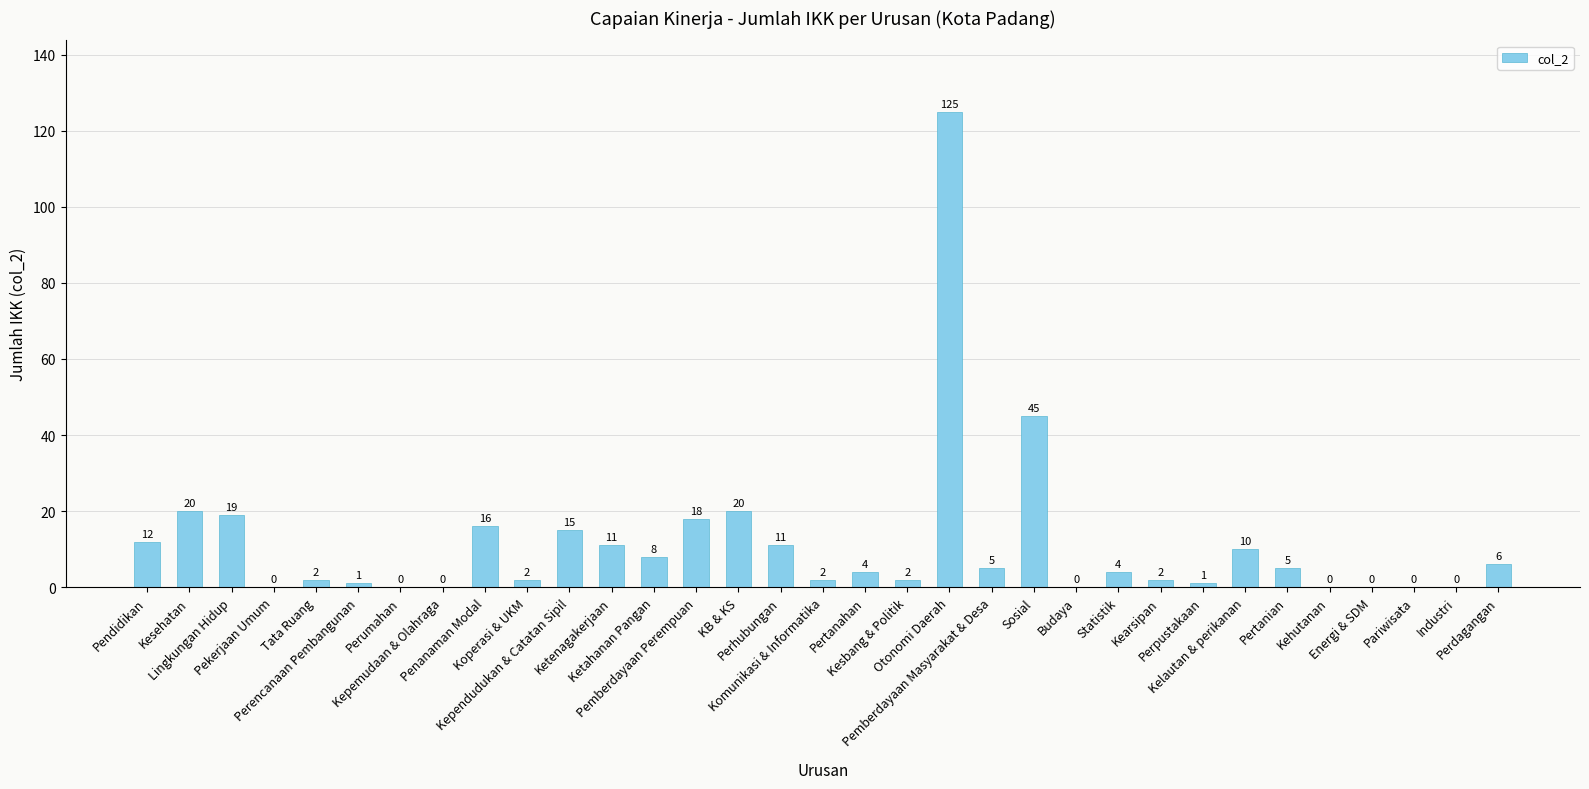

What is the greatest value displayed?

125